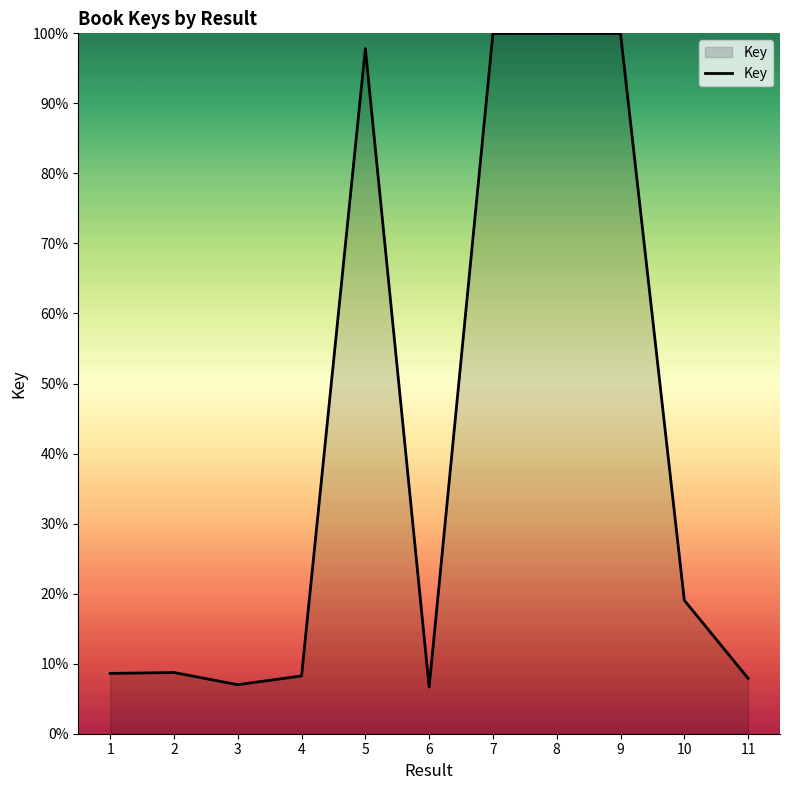

What is the maximum value shown in the chart?

100.0